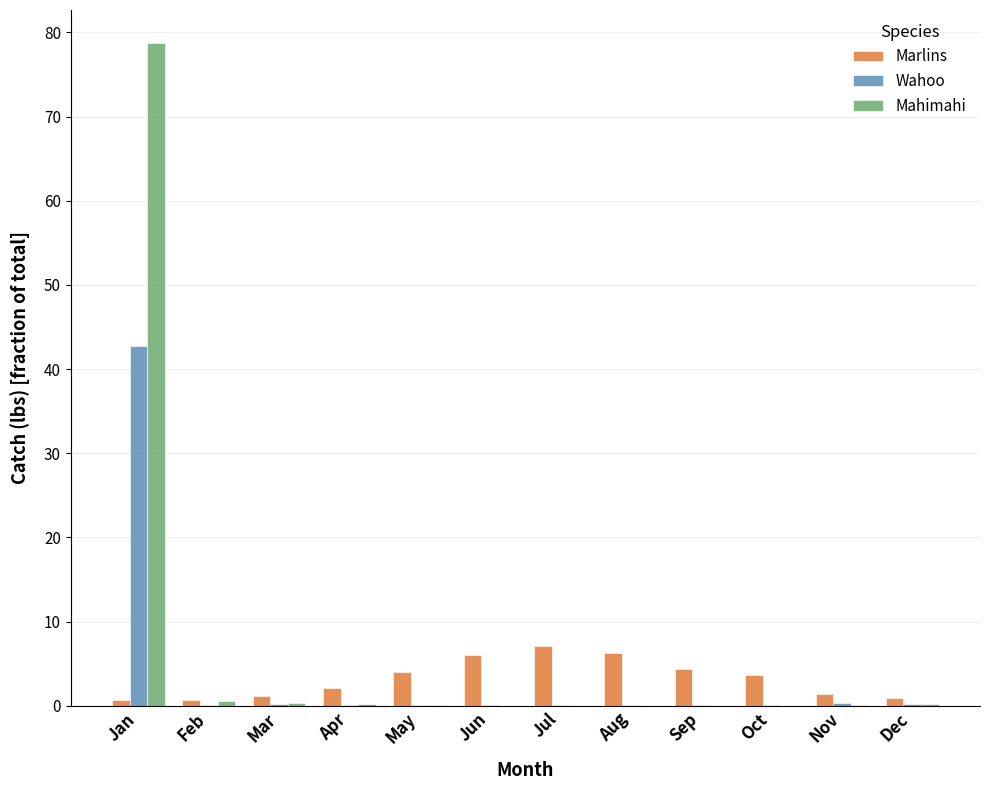

What is the maximum value shown in the chart?

78.7